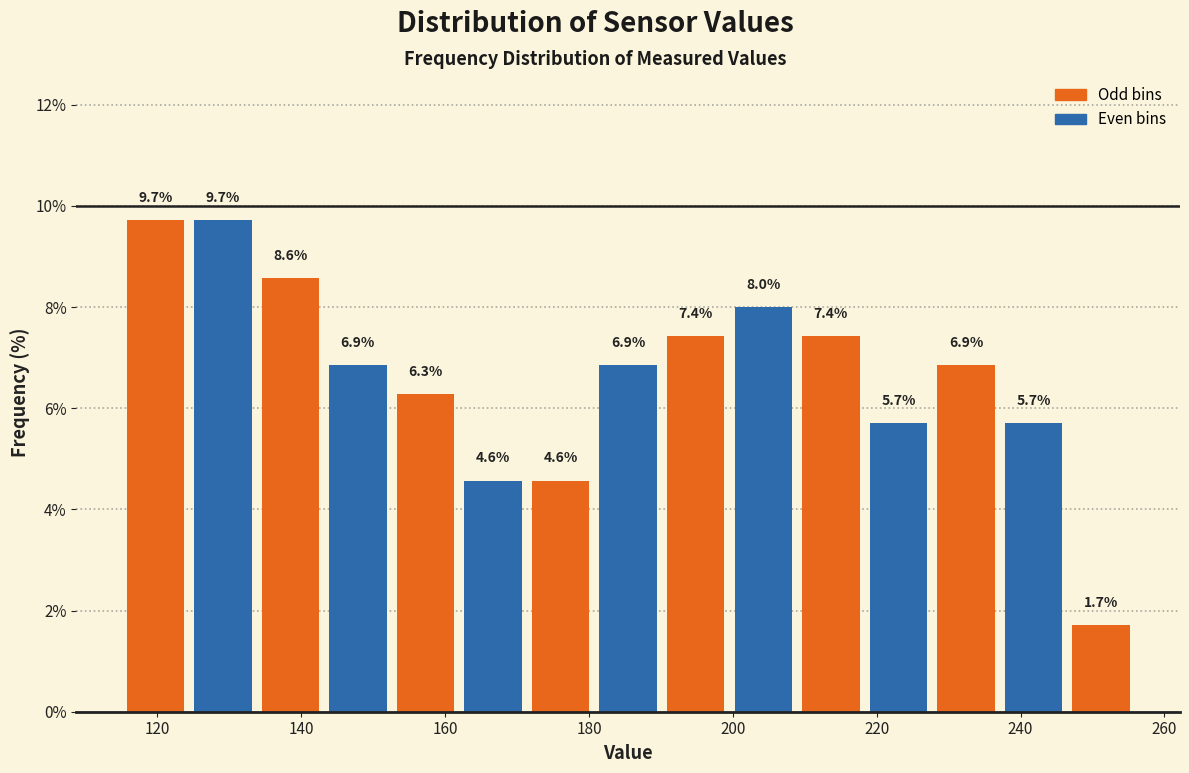

Reading left to right, list every bar in this chart as the range it spans on the x-axis followed by its height. The bar edges are not printed on the chart, so give them approximately, as read against the axis.

116 to 124: 9.7
124 to 134: 9.7
134 to 144: 8.6
144 to 152: 6.9
152 to 162: 6.3
162 to 172: 4.6
172 to 180: 4.6
180 to 190: 6.9
190 to 200: 7.4
200 to 208: 8.0
208 to 218: 7.4
218 to 228: 5.7
228 to 238: 6.9
238 to 246: 5.7
246 to 256: 1.7